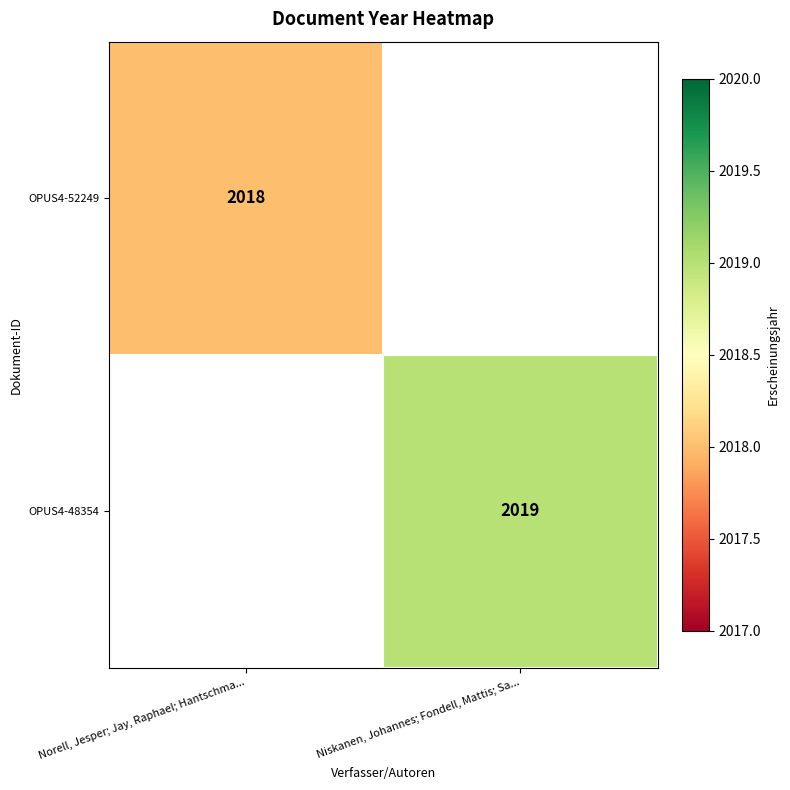

True or false: OPUS4-48354 has a value of 3474 at Niskanen, Johannes; Fondell, Mattis; Sa....

False